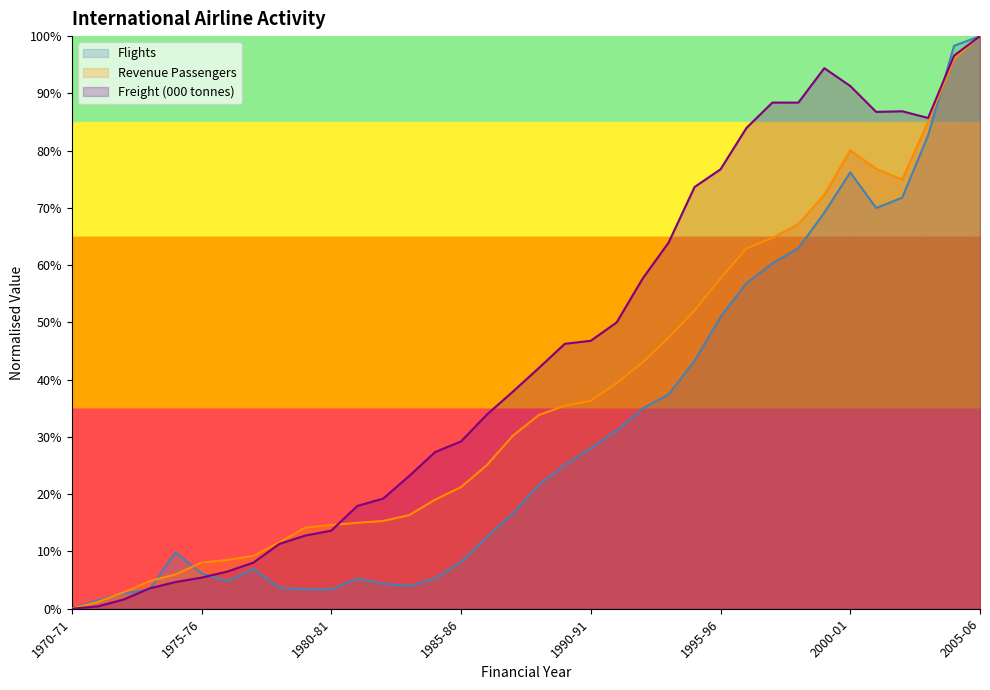

True or false: Revenue passengers has a value of 0.3 at 1986-87.

True